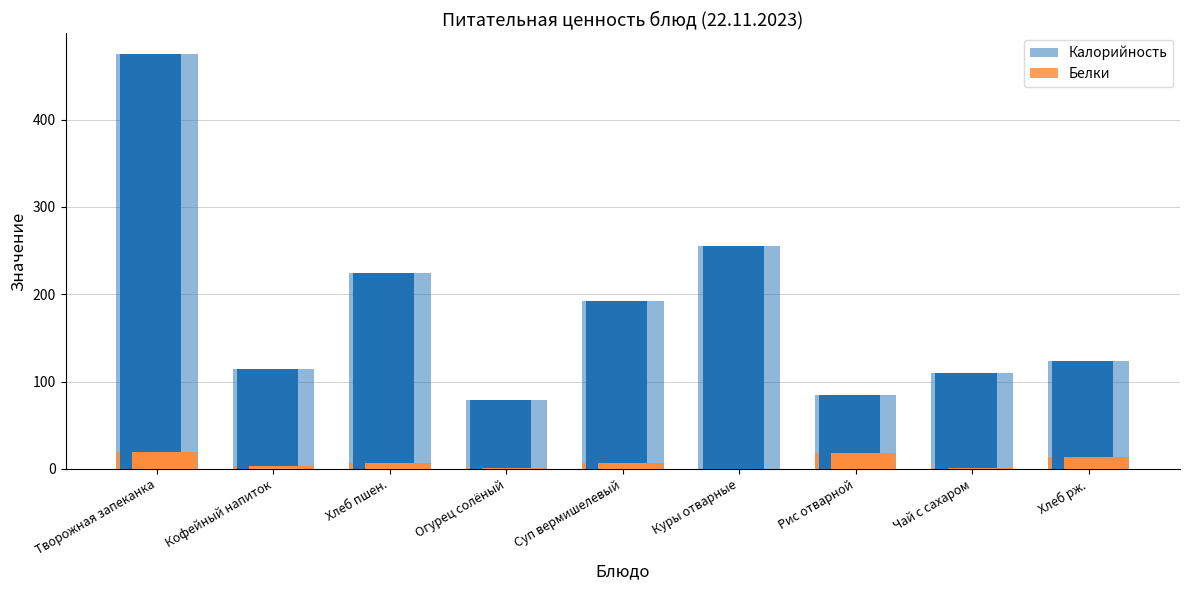

At which category is the sum across all series the highest?

Творожная запеканка